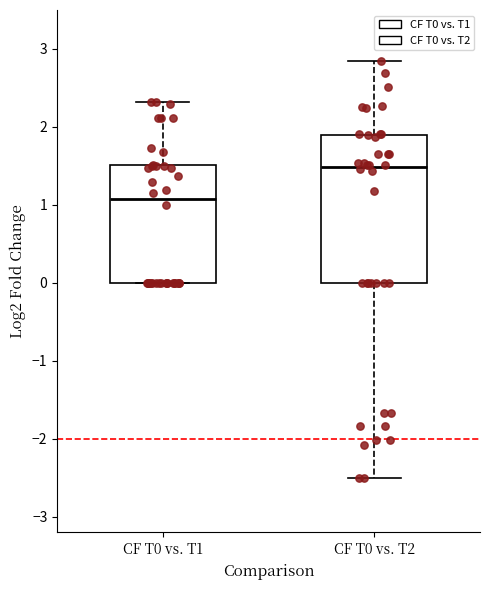

Reading left to right, transcribe this box plot: for each box, give where its median line is, the range the box spans, and where its two whiskers end, as read against the y-axis. The values are not printed on the chart, so give them approximately, as read against the axis.

CF T0 vs. T1: median 1.1, box 0.0 to 1.5, whiskers 0.0 to 2.3
CF T0 vs. T2: median 1.5, box 0.0 to 1.9, whiskers -2.5 to 2.8